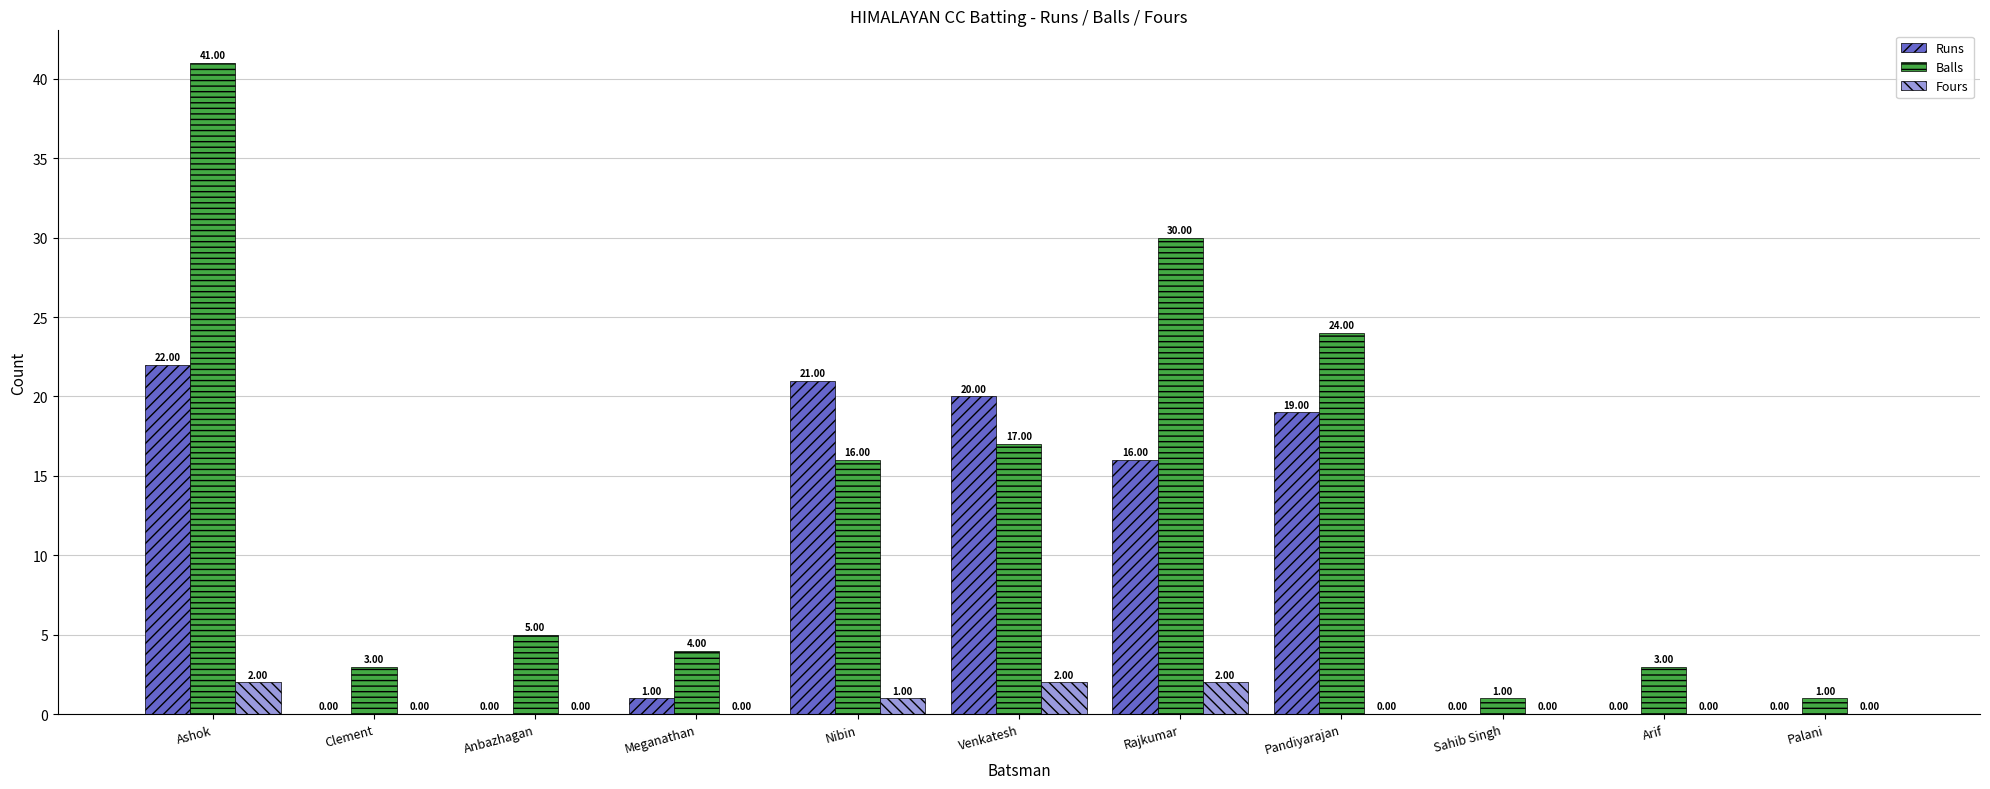

Reading left to right, what are all the values shown in this chart?

Runs: Ashok=22	Clement=0	Anbazhagan=0	Meganathan=1	Nibin=21	Venkatesh=20	Rajkumar=16	Pandiyarajan=19	Sahib Singh=0	Arif=0	Palani=0
Balls: Ashok=41	Clement=3	Anbazhagan=5	Meganathan=4	Nibin=16	Venkatesh=17	Rajkumar=30	Pandiyarajan=24	Sahib Singh=1	Arif=3	Palani=1
Fours: Ashok=2	Clement=0	Anbazhagan=0	Meganathan=0	Nibin=1	Venkatesh=2	Rajkumar=2	Pandiyarajan=0	Sahib Singh=0	Arif=0	Palani=0